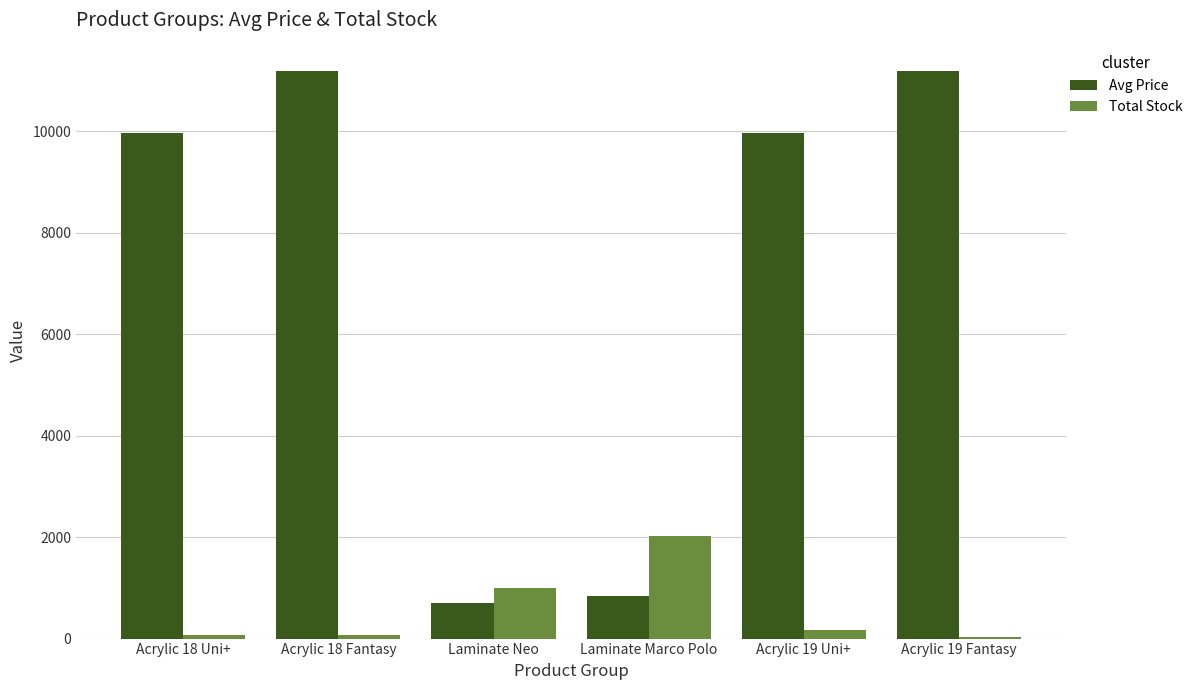

What is the maximum value for Avg Price?

11188.2